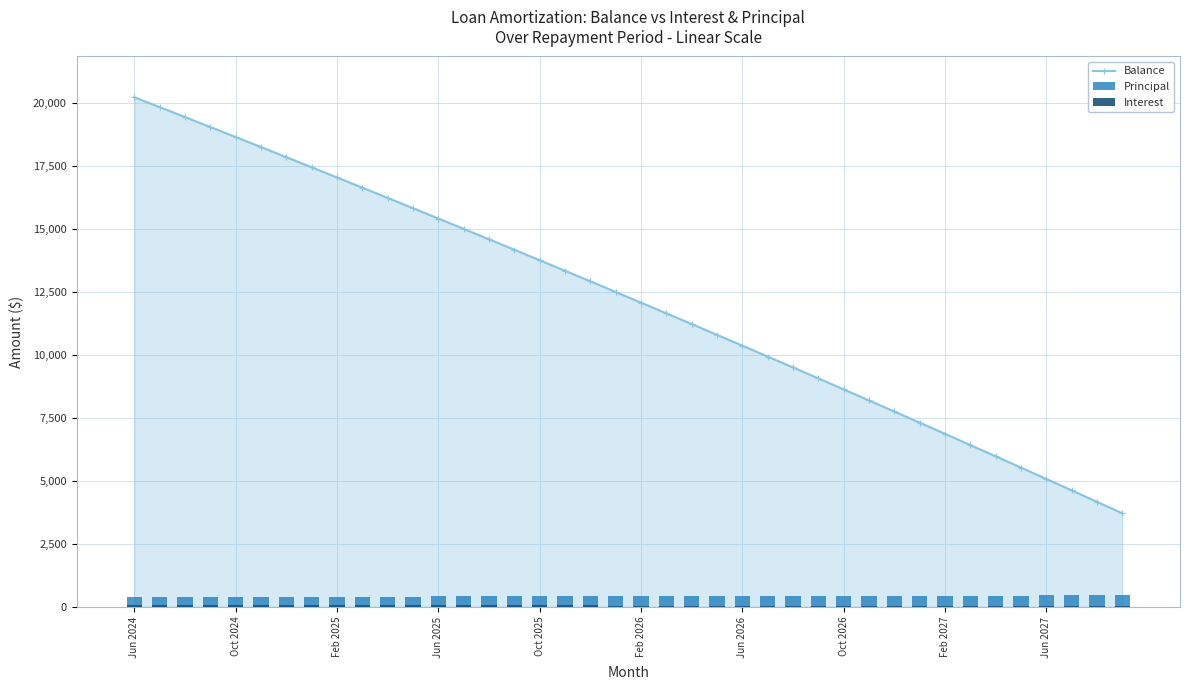

Which series has the widest spread of values?

Balance